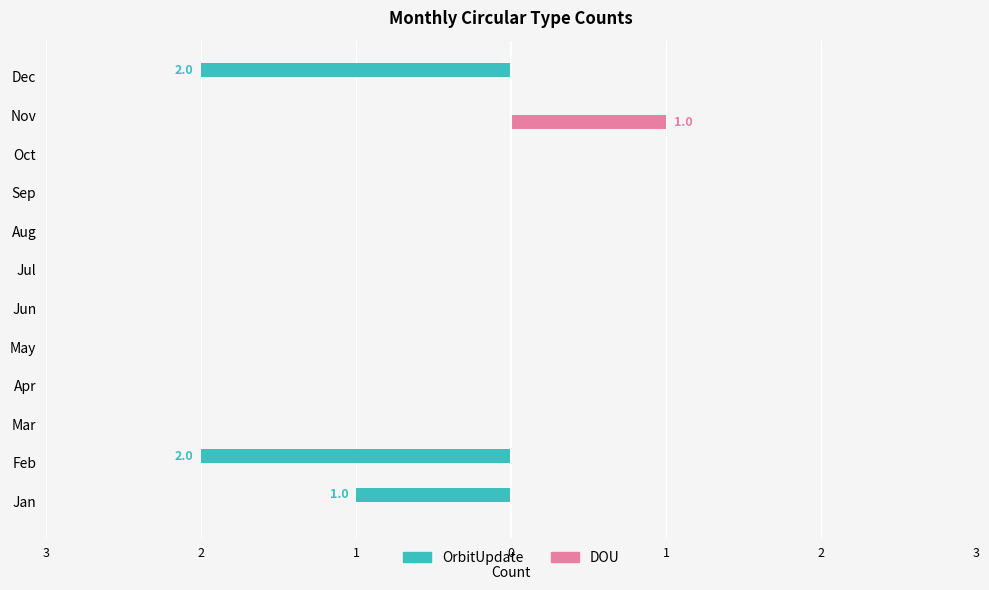

What are all the series names shown in the legend?

OrbitUpdate, DOU